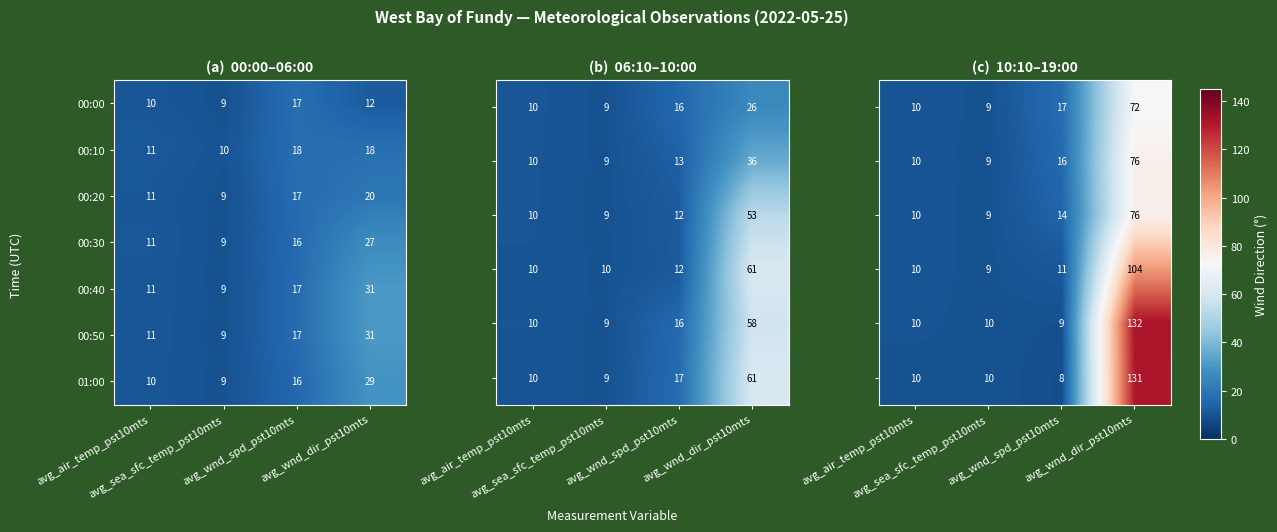

How many 00:00 values are between 10 and 17?

3